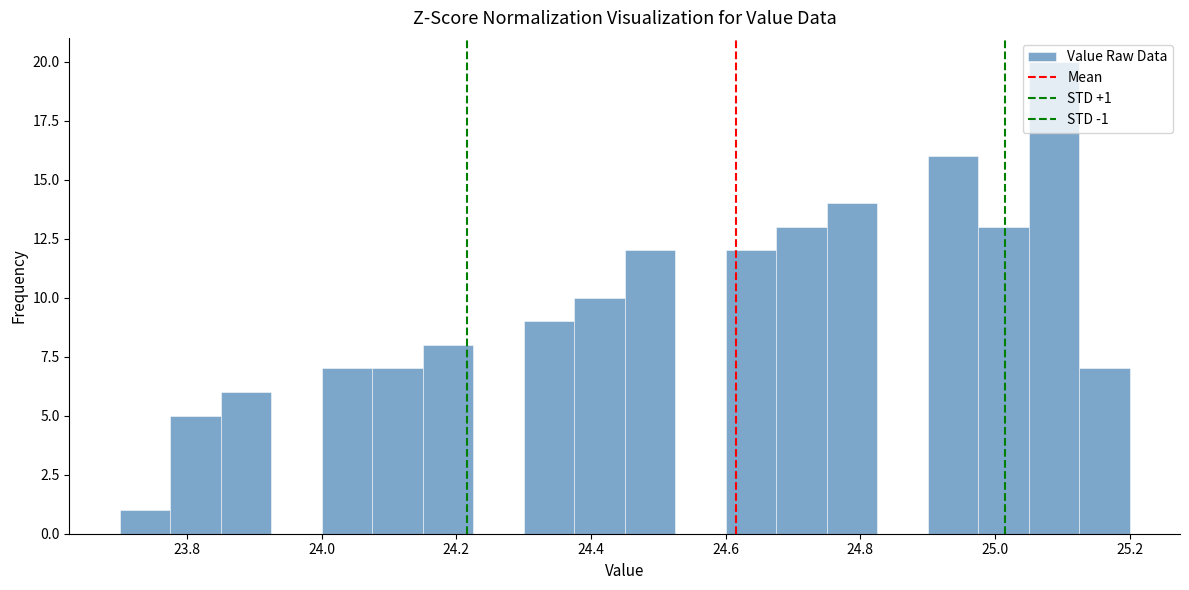

Read against the x-axis, roughly where is the centre of the tallest bar?

25.08